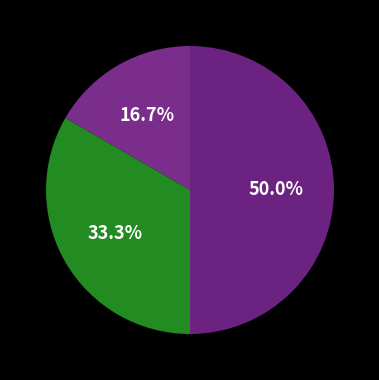

How many slices are in this pie chart?

3